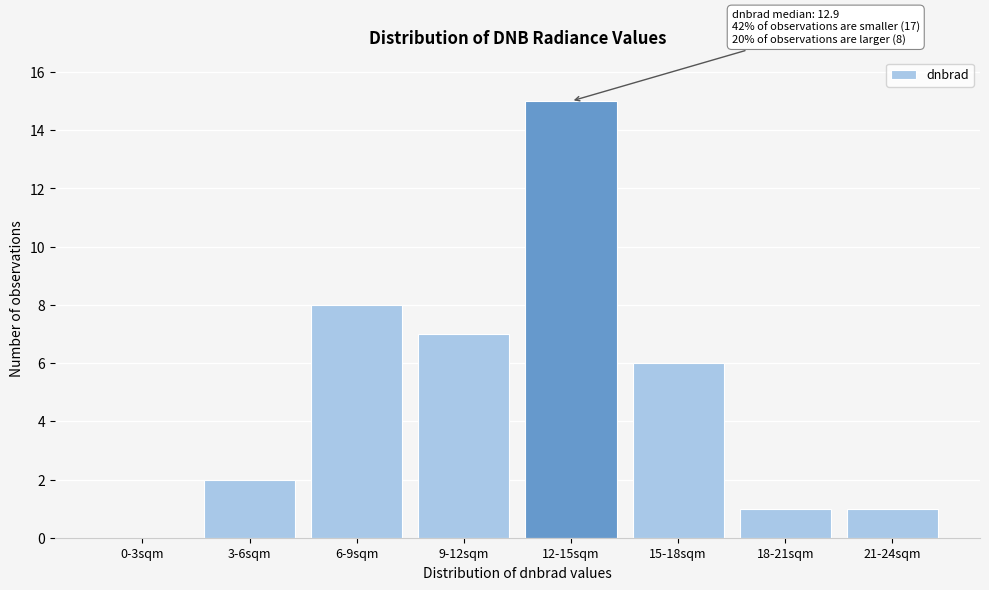

Reading left to right, what are all the values shown in this chart?

0-3sqm=0	3-6sqm=2	6-9sqm=8	9-12sqm=7	12-15sqm=15	15-18sqm=6	18-21sqm=1	21-24sqm=1